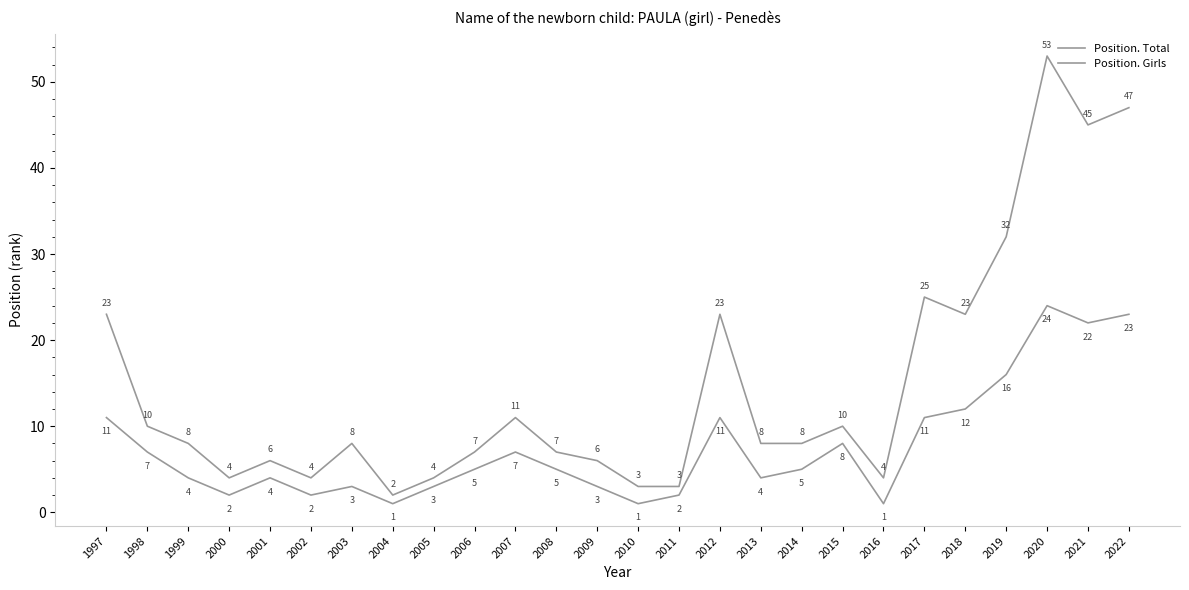

List the series in order of their overall mean, highest first.

Position. Total, Position. Girls